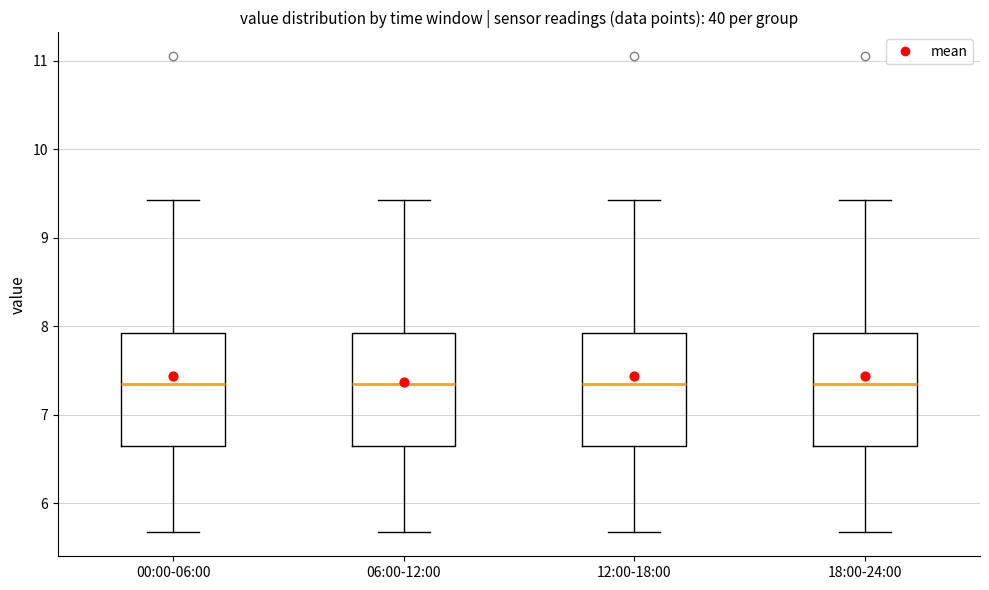

Where is the lower edge of the box for 18:00-24:00 on the y-axis? The values are not printed on the chart, so give them approximately, as read against the axis.

6.6